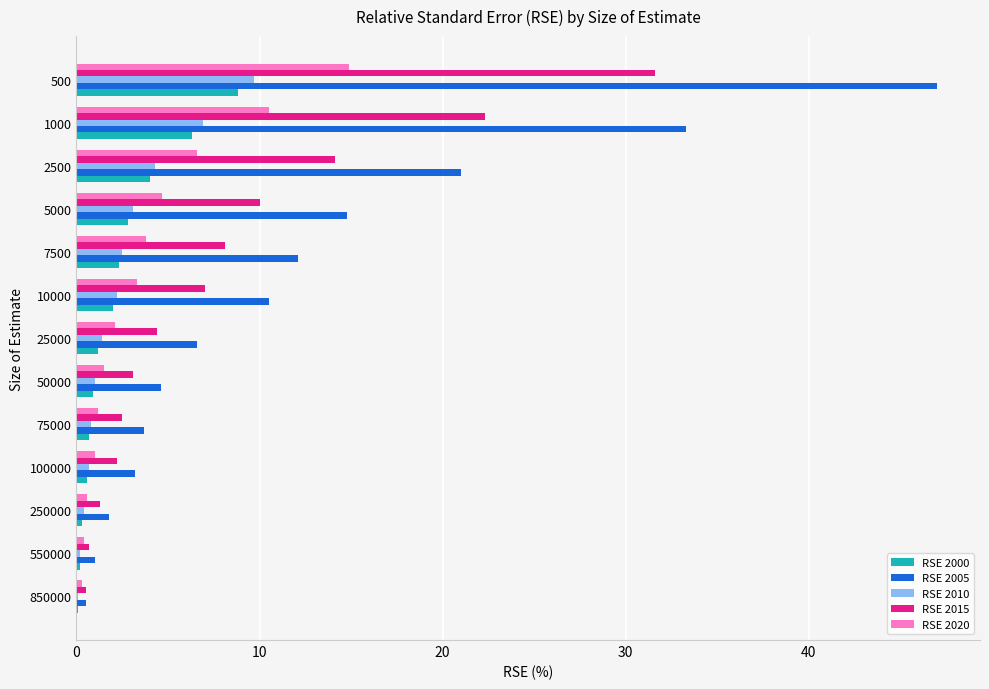

What is the highest value of the RSE 2010 series?

9.7